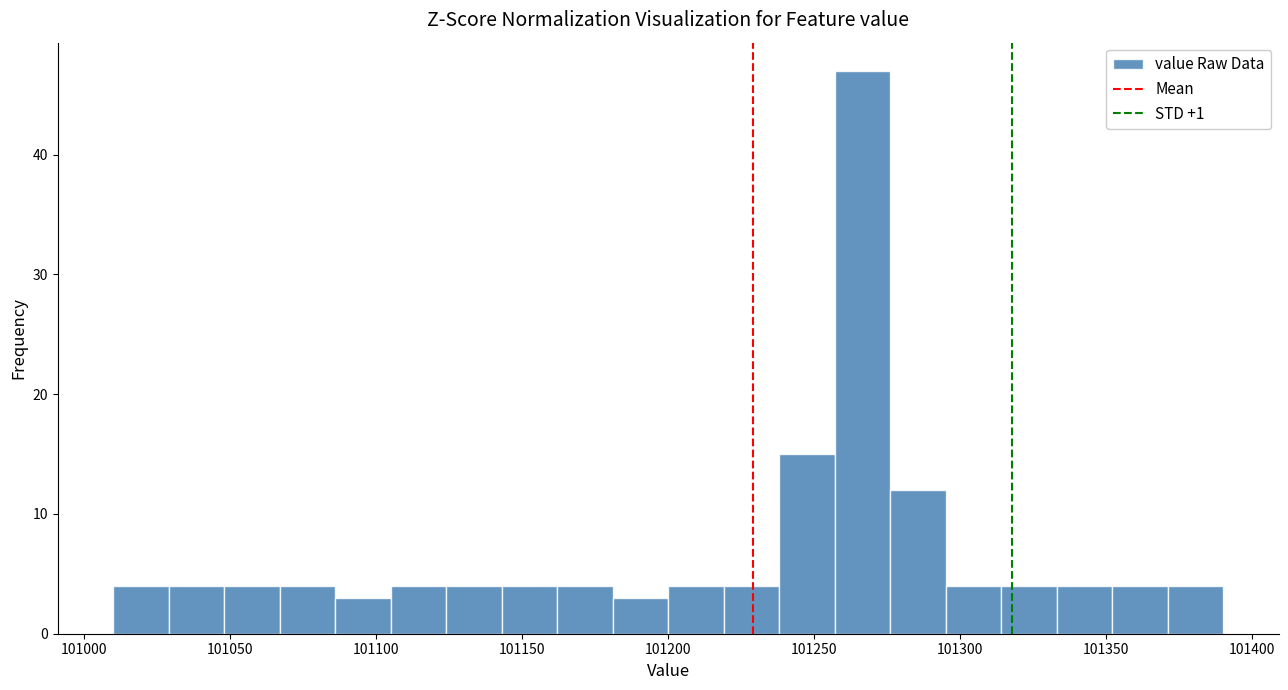

Around what value on the x-axis is the tallest bar? Give the approximate position of its centre, as read against the axis.

101265